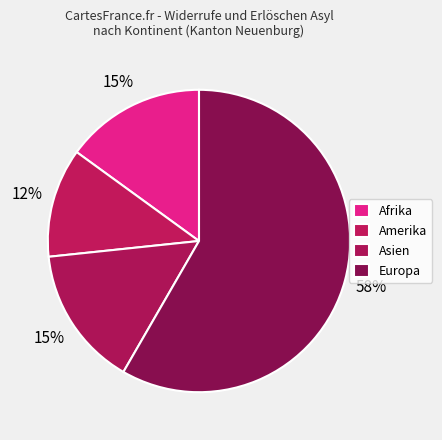

What portion of the pie excludes Amerika?

88.3%